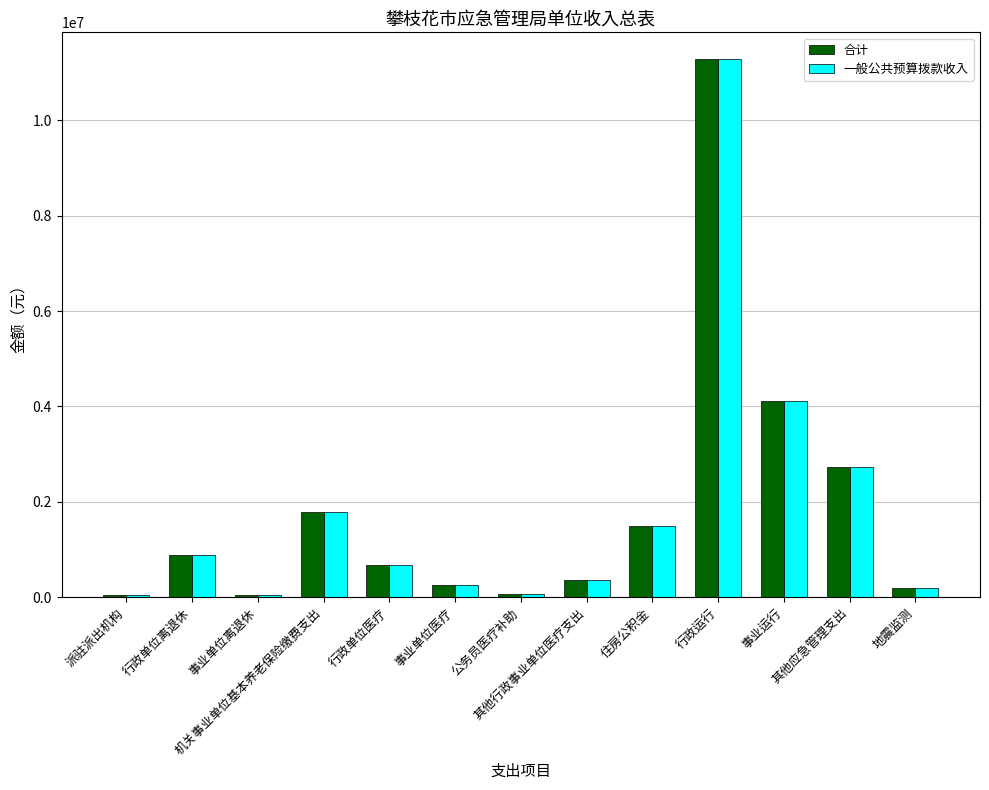

Are the bars grouped side by side (vs. stacked)?

Yes